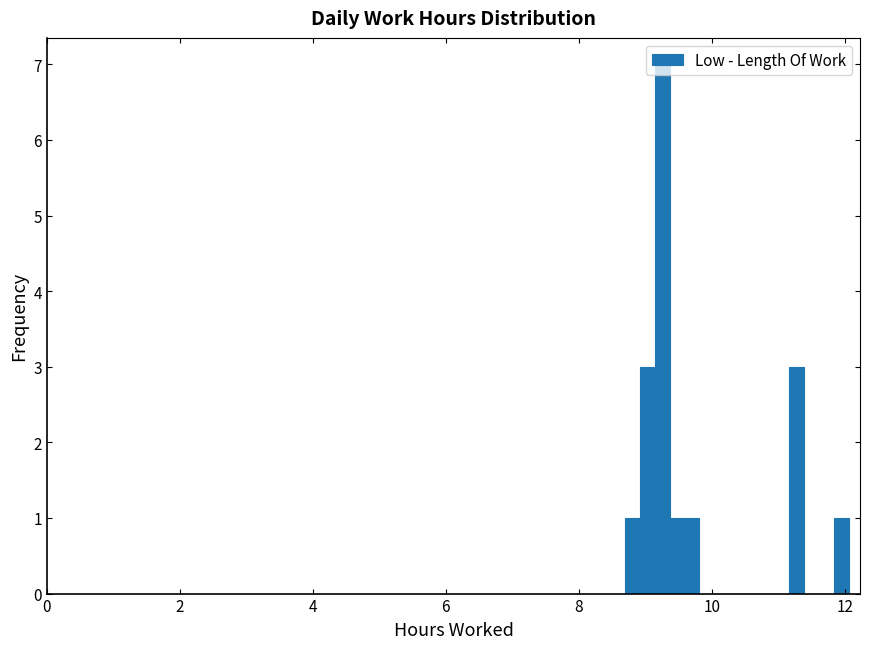

Around what value on the x-axis is the tallest bar? Give the approximate position of its centre, as read against the axis.

9.2